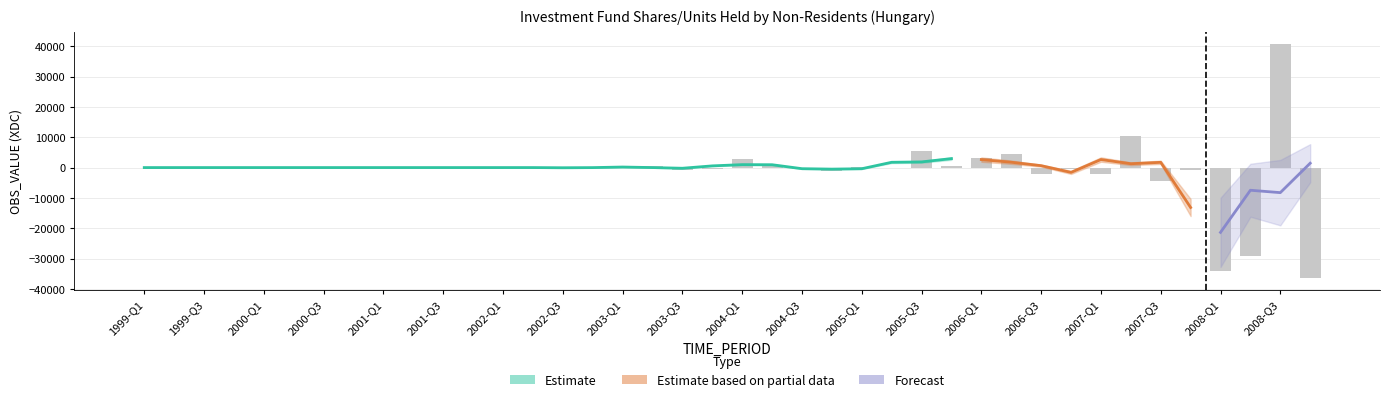

What is the smallest value displayed?

-36507